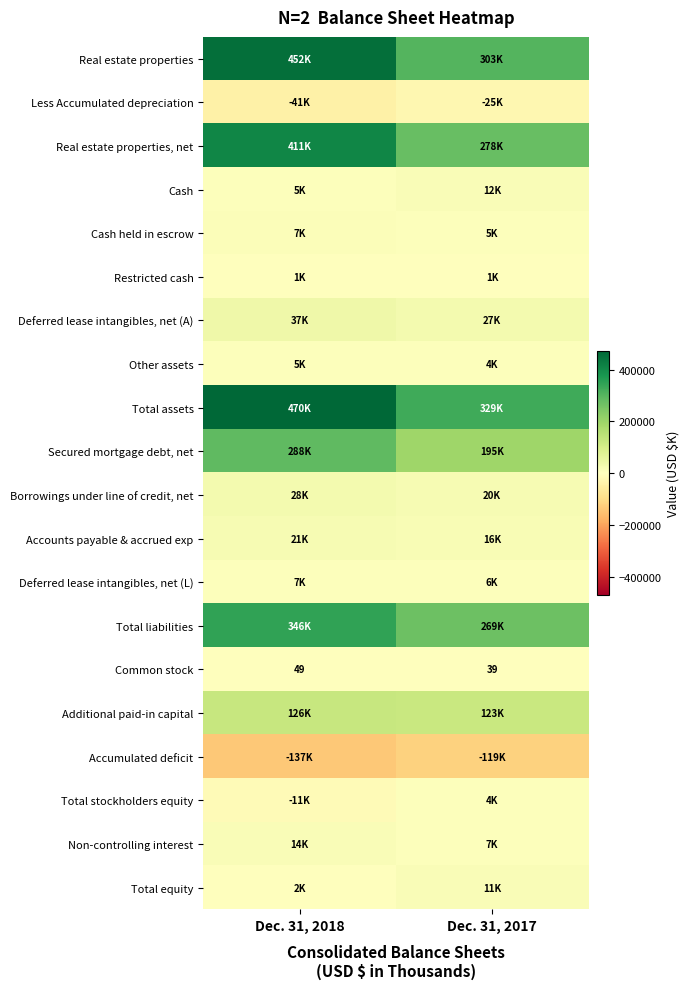

Between Dec. 31, 2018 and Dec. 31, 2017, which is larger?

Dec. 31, 2018